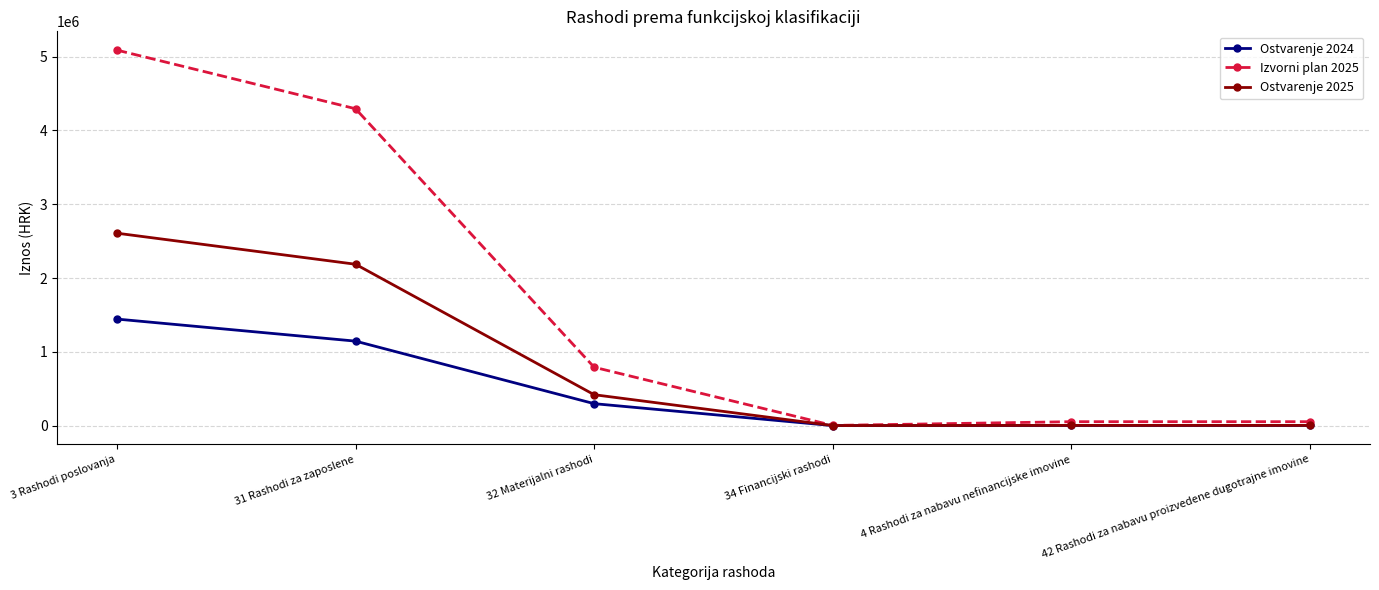

Where does the Izvorni plan 2025 series first go above 791395?

3 Rashodi poslovanja